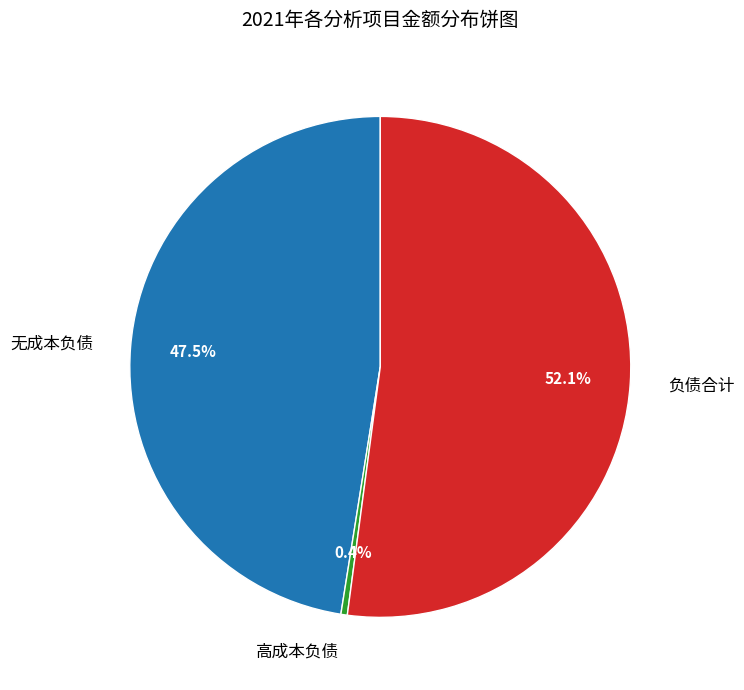

How many segments does this pie chart have?

3